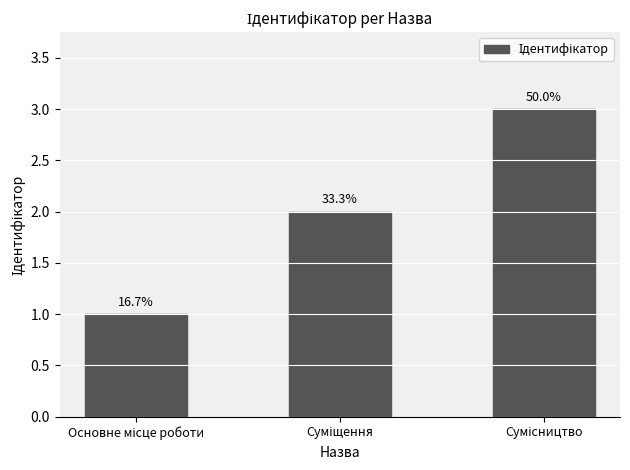

Does the chart contain any negative values?

No